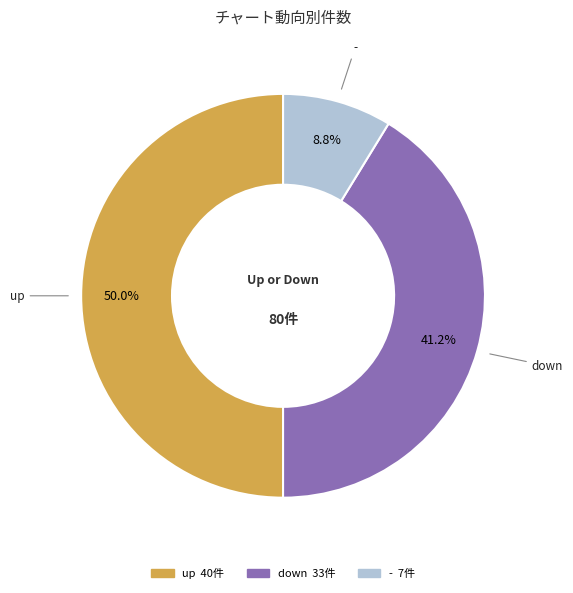

To the nearest percent, what portion does down represent?

41%